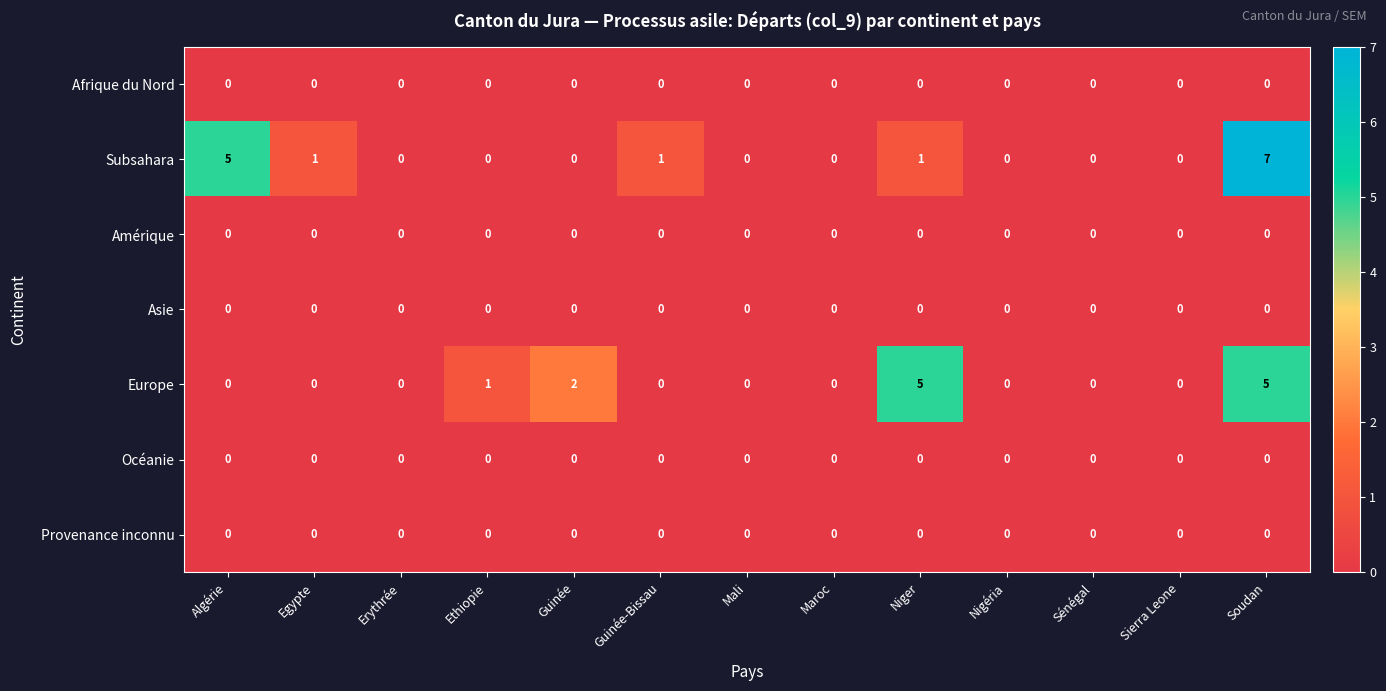

At which label is Europe closest to 2?

Guinée